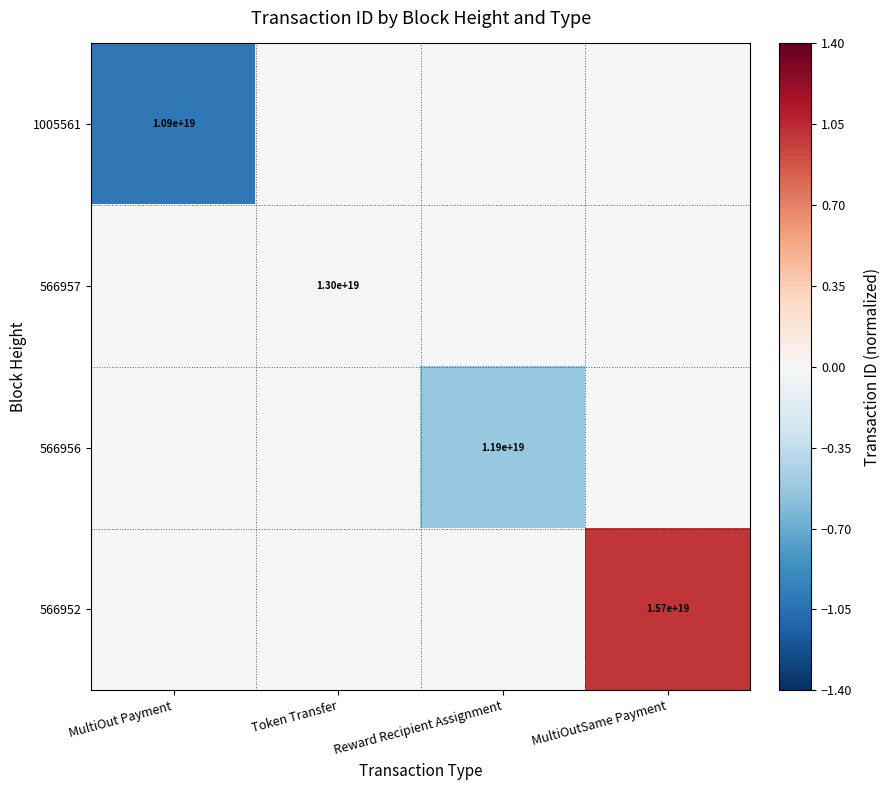

At how many categories does at least one series exceed 0?

1